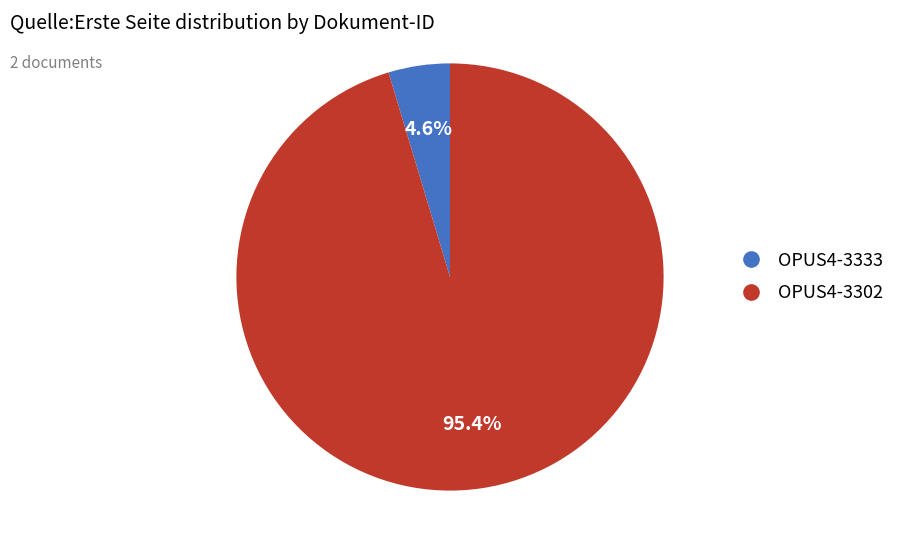

What is the total percentage of OPUS4-3333 and OPUS4-3302?

100.0%